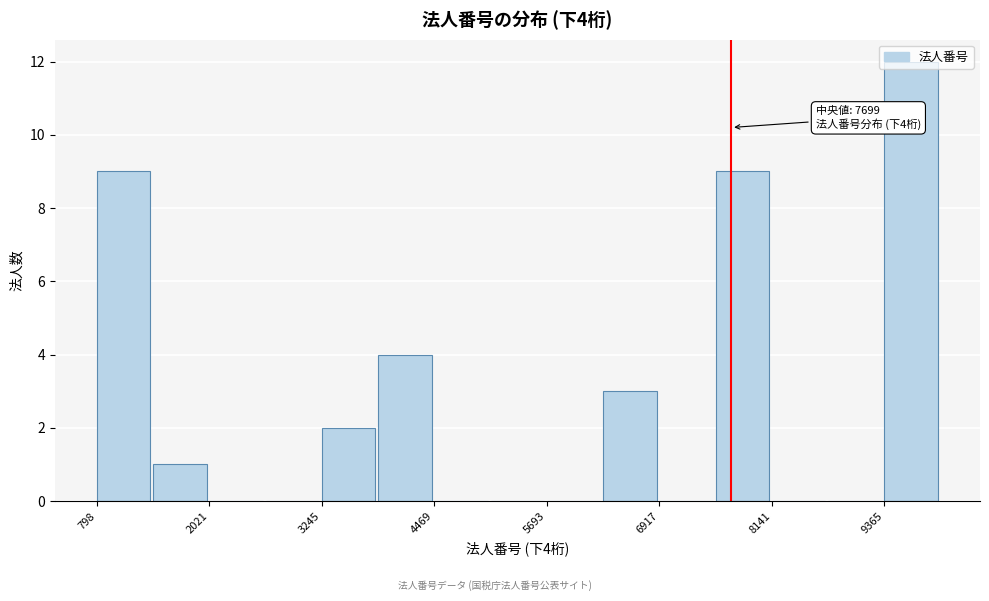

Read against the x-axis, roughly where is the centre of the tallest bar?

9600